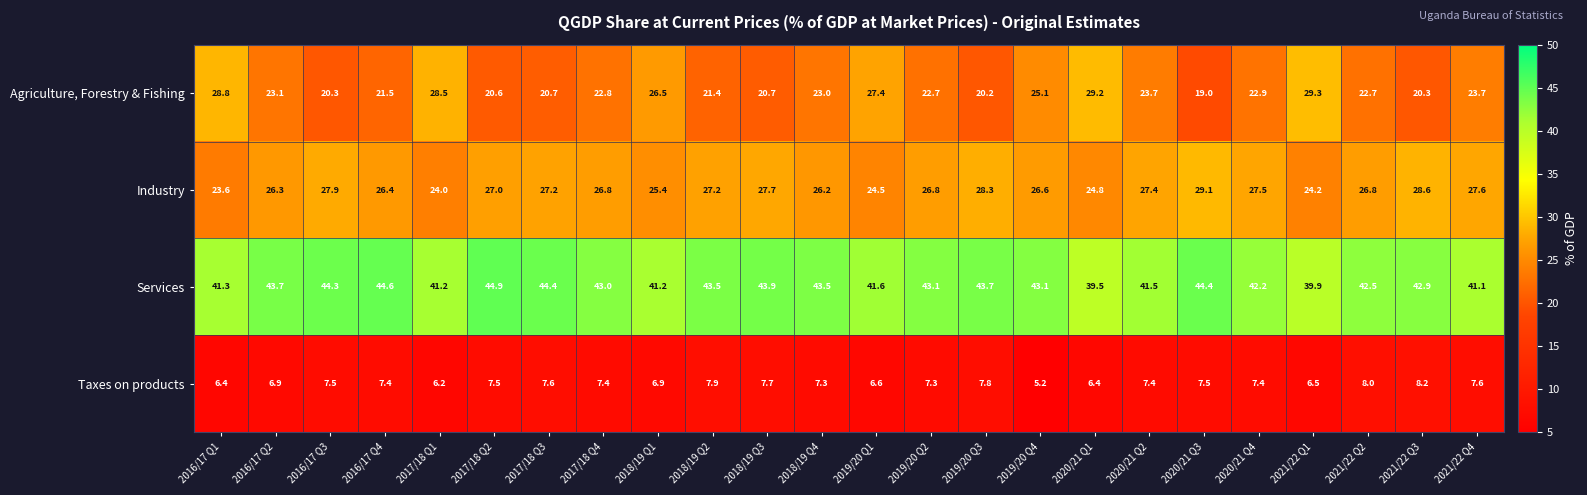

List the series in order of their peak value, highest first.

Services, Agriculture, Forestry & Fishing, Industry, Taxes on products